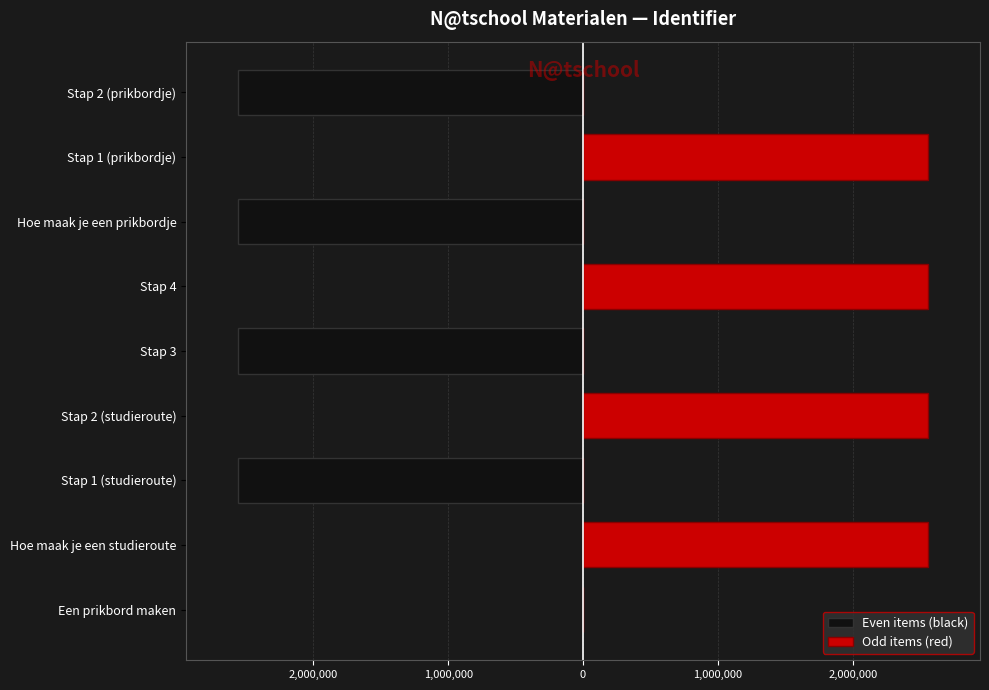

How many categories are shown in the chart?

9